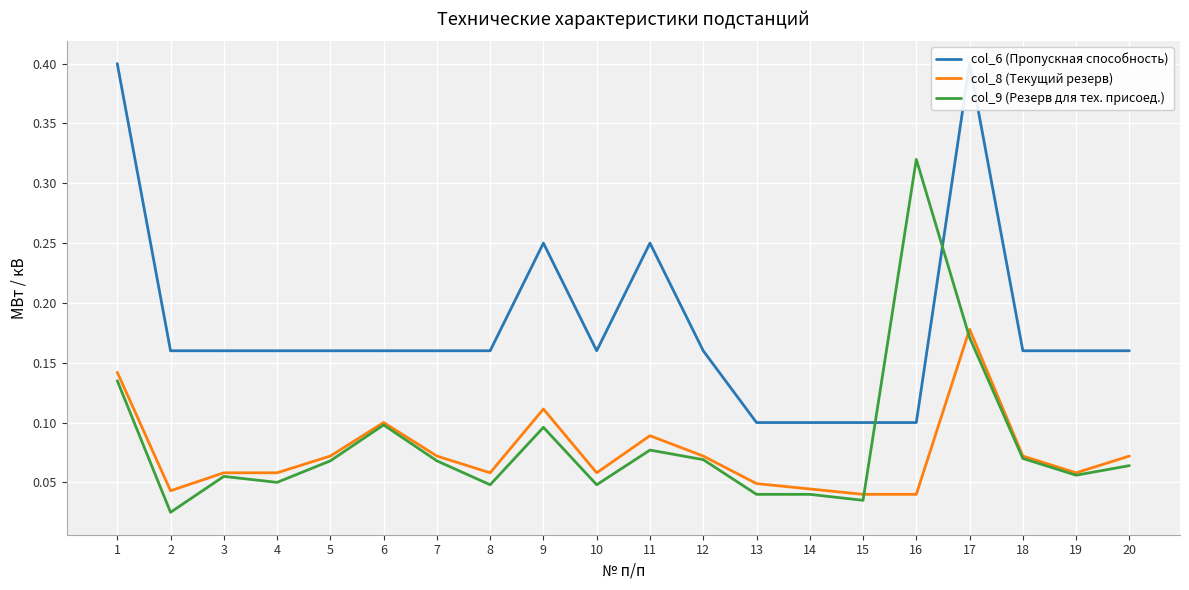

What is the sum of the col_6 (Пропускная способность) values at 8 and 7?

0.3